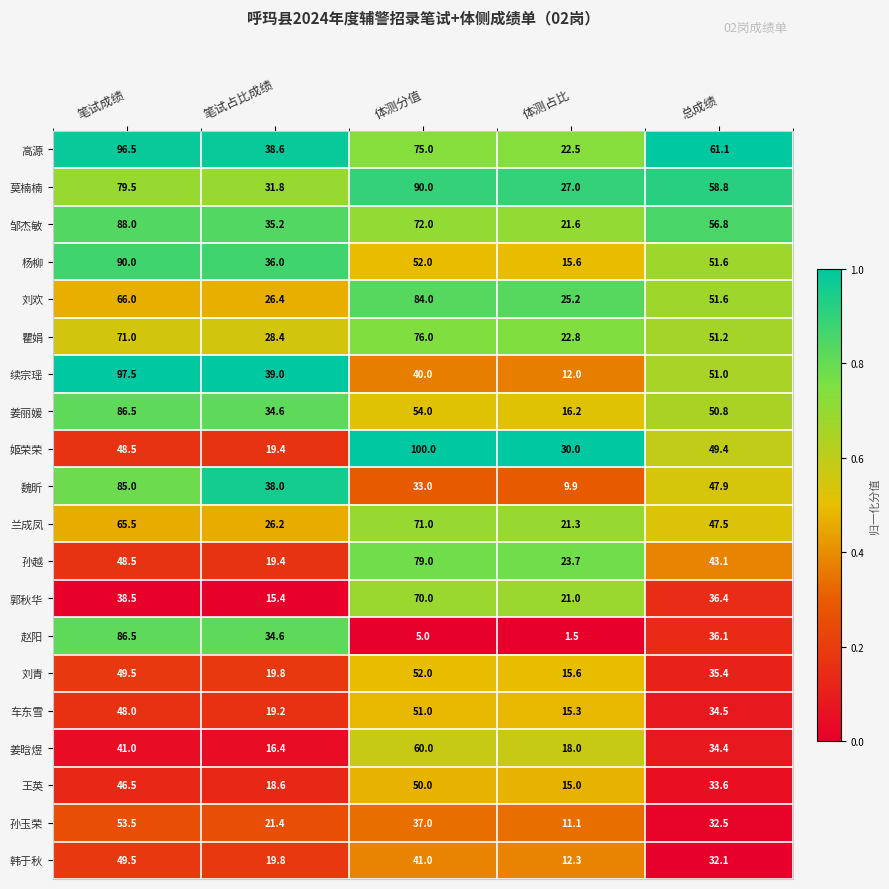

True or false: 车东雪 has a value of 9.7 at 体测占比.

False